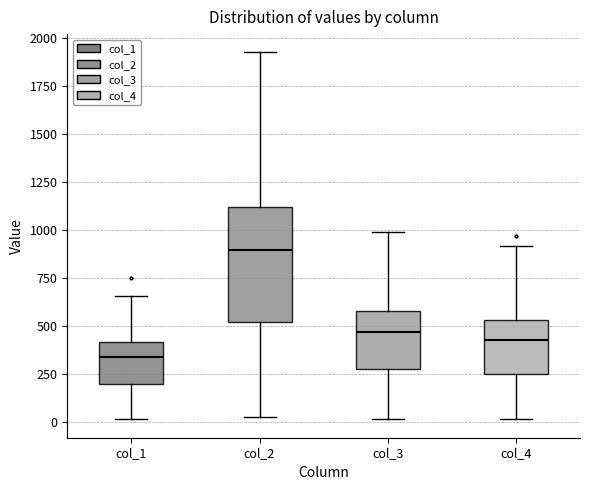

Reading left to right, read every box against the y-axis: the position of its median line, the range the box covers, and the ends of its whiskers. The values are not printed on the chart, so give them approximately, as read against the axis.

col_1: median 350, box 200 to 400, whiskers 0 to 650
col_2: median 900, box 500 to 1100, whiskers 50 to 1950
col_3: median 450, box 250 to 600, whiskers 0 to 1000
col_4: median 450, box 250 to 550, whiskers 0 to 900